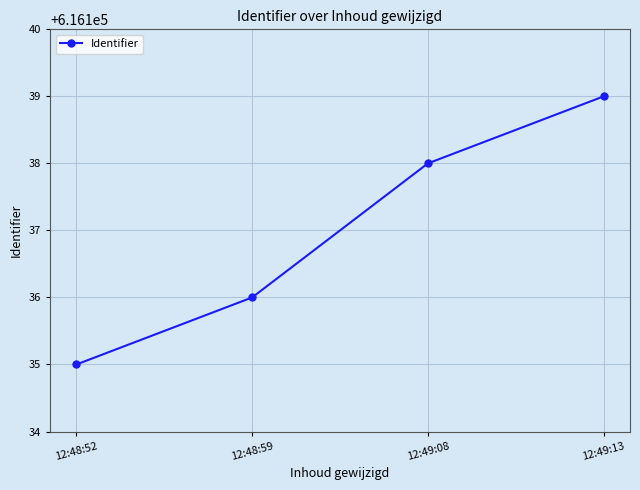

How many series are shown in this chart?

1